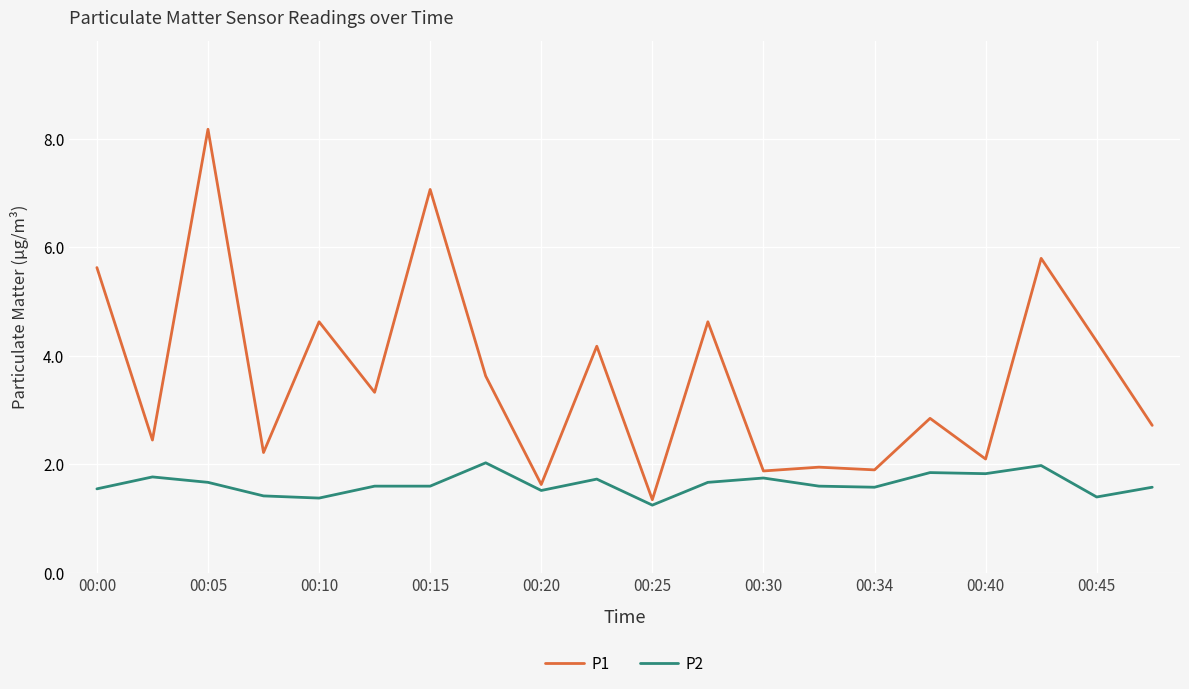

What is the maximum value shown in the chart?

8.2